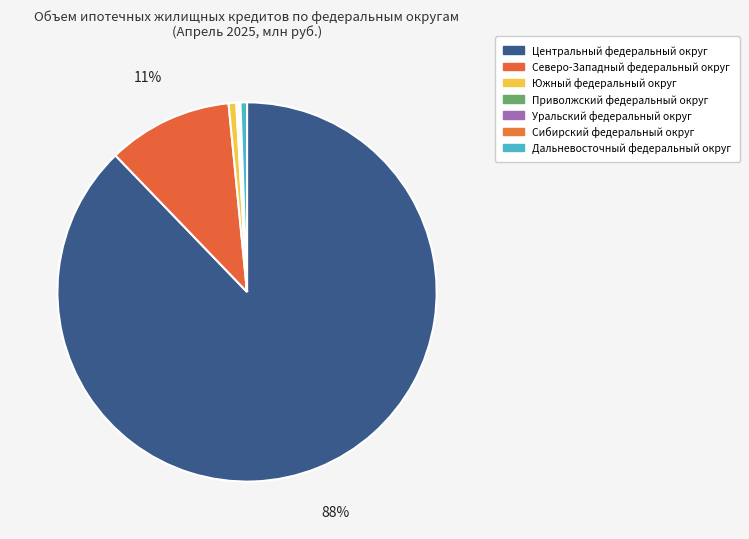

Which slice is the largest?

Центральный федеральный округ